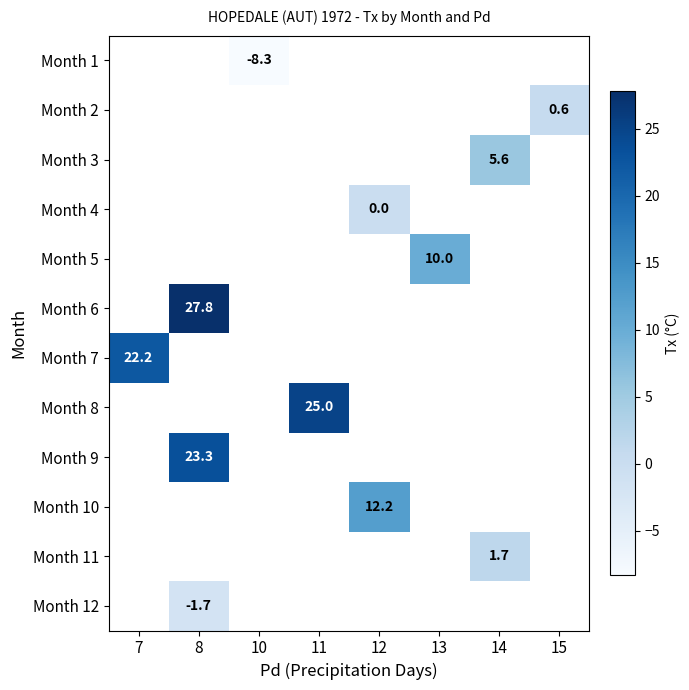

What is the greatest value displayed?

27.8